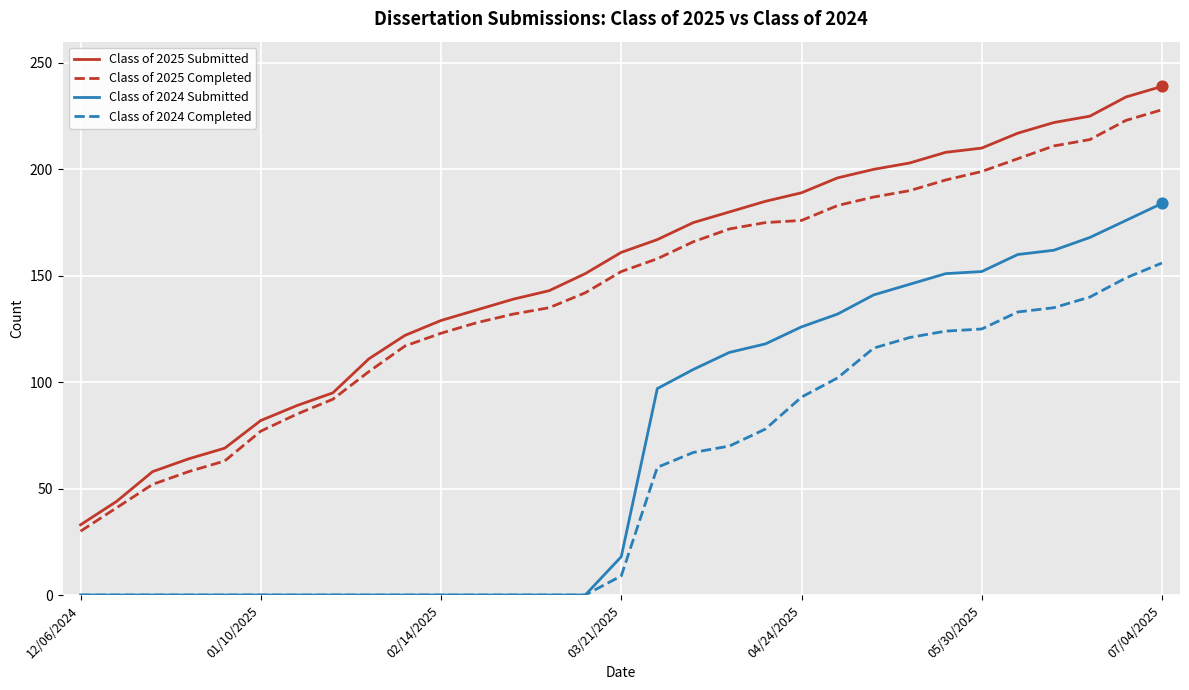

Which series has the largest range (max minus min)?

Class of 2025 Submitted